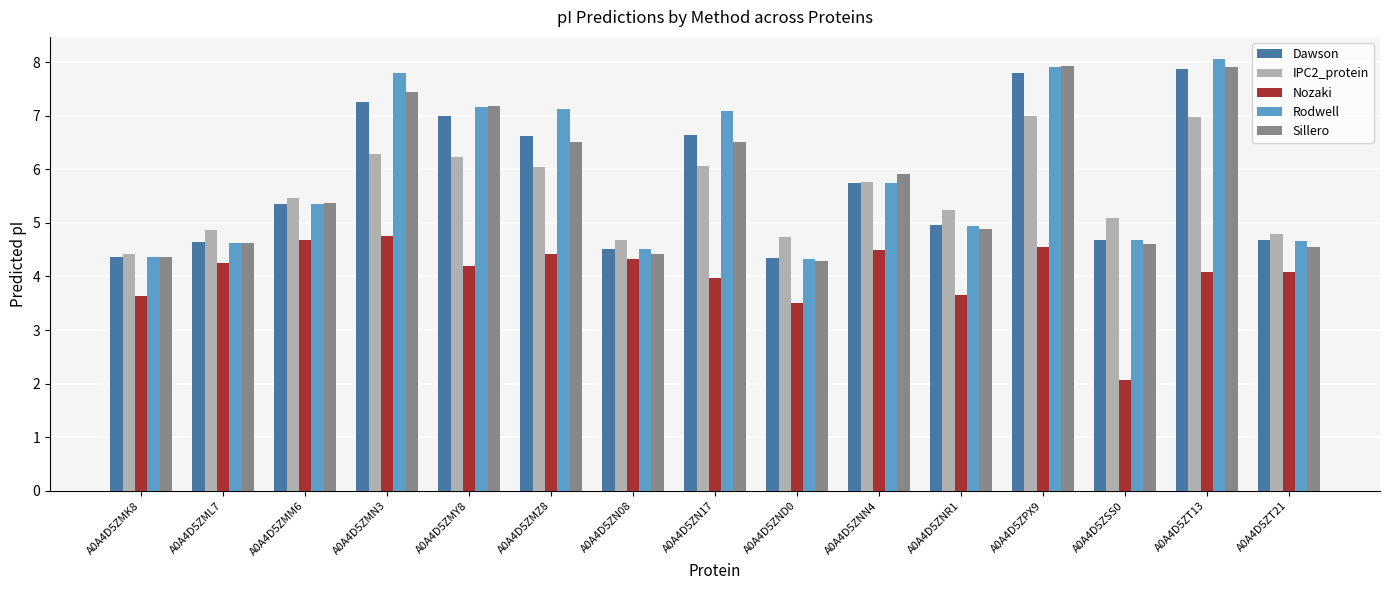

Which series has the largest total across all categories?

Rodwell